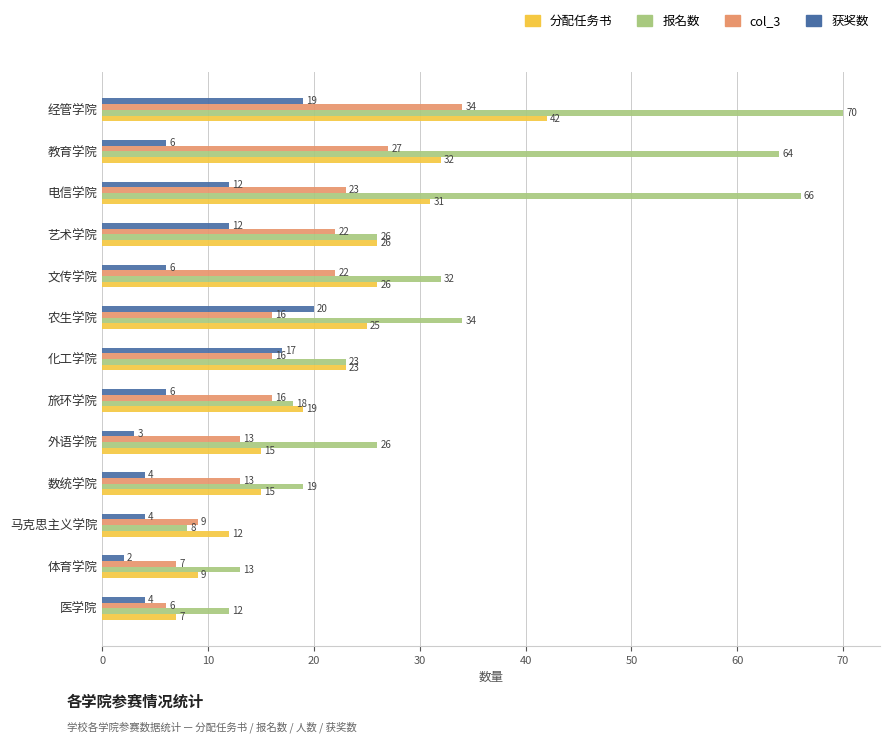

What is the difference between the highest and lowest values at 艺术学院?

14